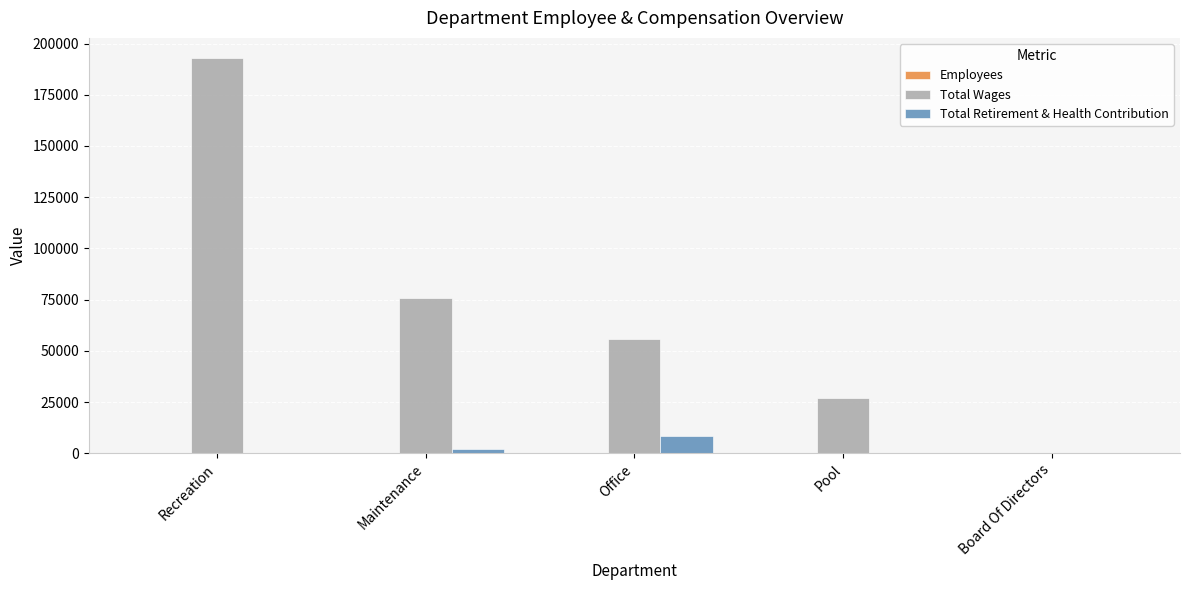

Is the value of Total Wages at Office greater than the value of Total Retirement & Health Contribution at Maintenance?

Yes